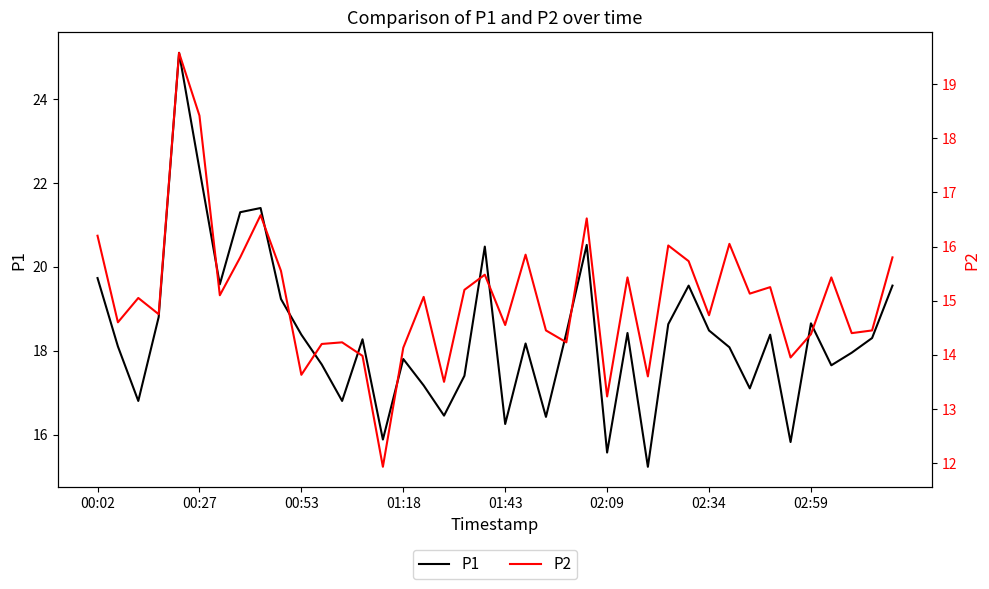

Rank the series by their maximum value, from lowest to highest.

P2, P1